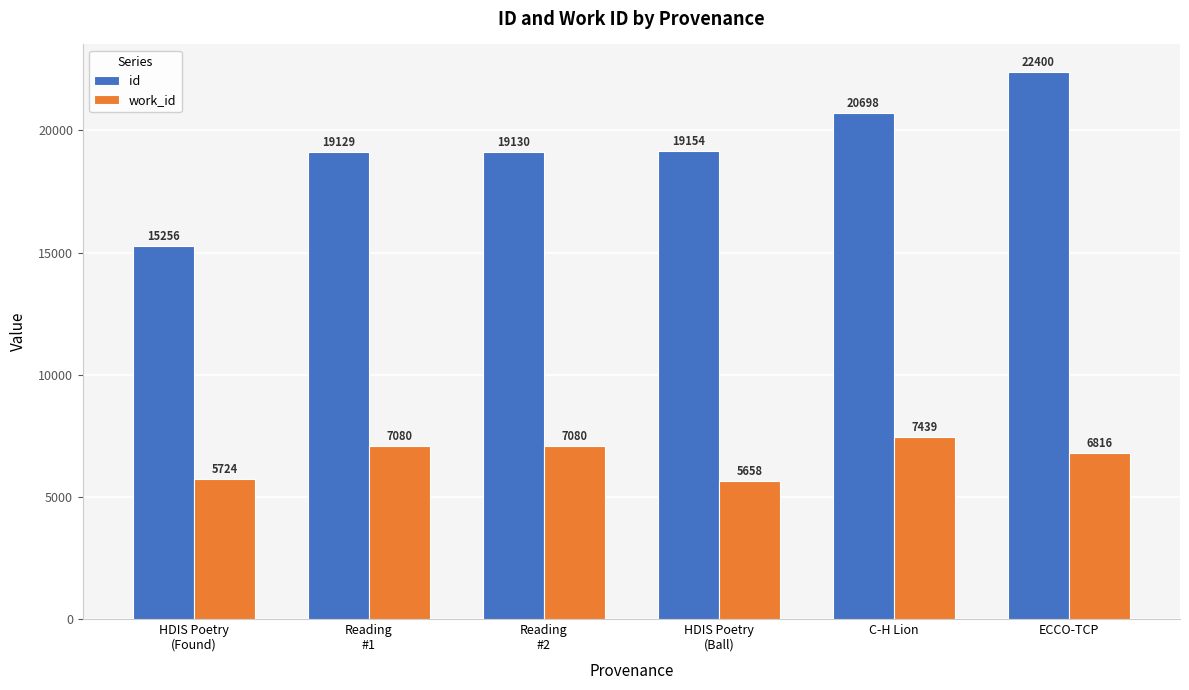

Reading left to right, what are all the values shown in this chart?

id: 15256	19129	19130	19154	20698	22400
work_id: 5724	7080	7080	5658	7439	6816